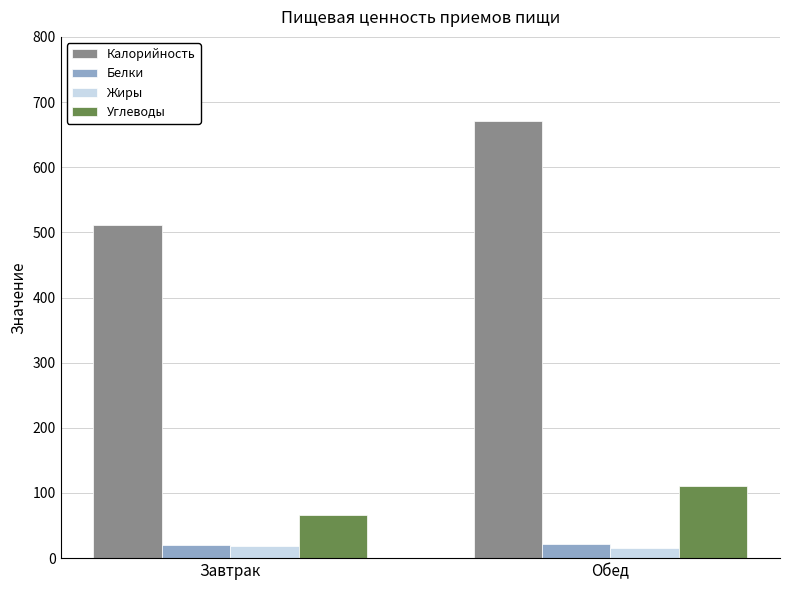

At which category is the sum across all series the highest?

Обед